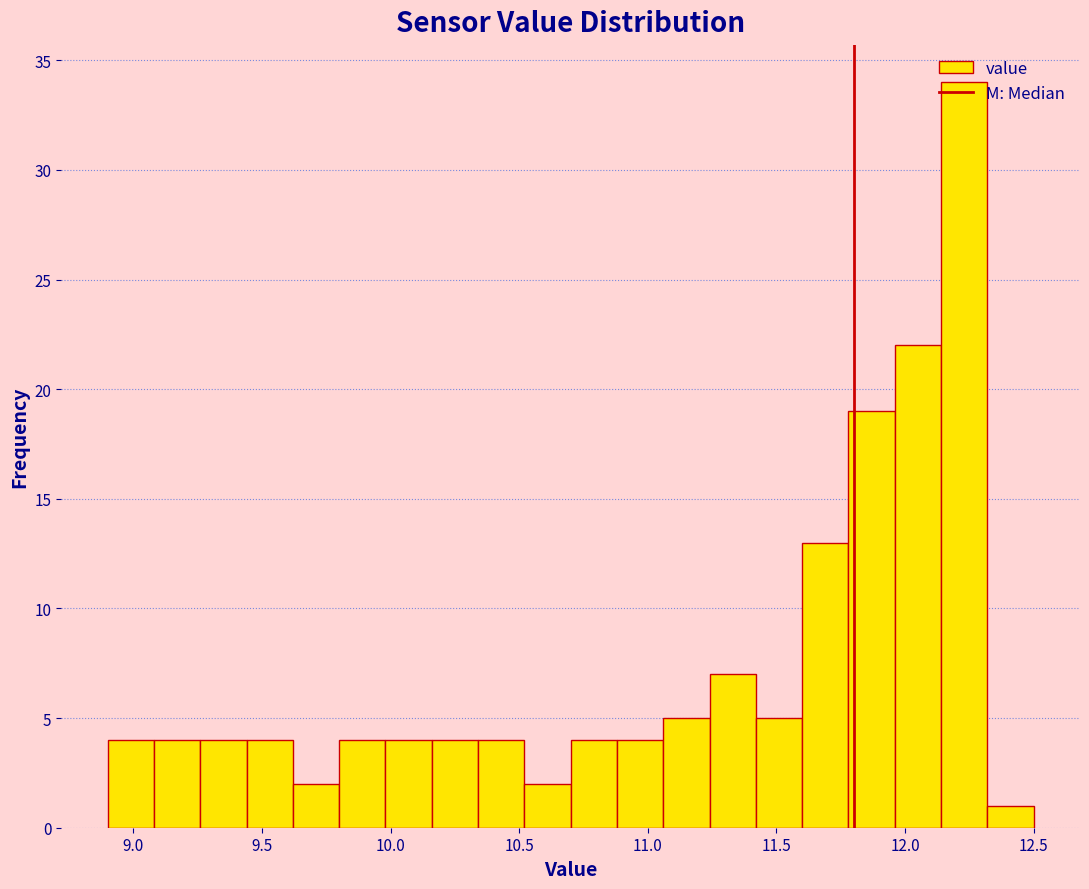

Read against the x-axis, roughly where is the centre of the tallest bar?

12.25